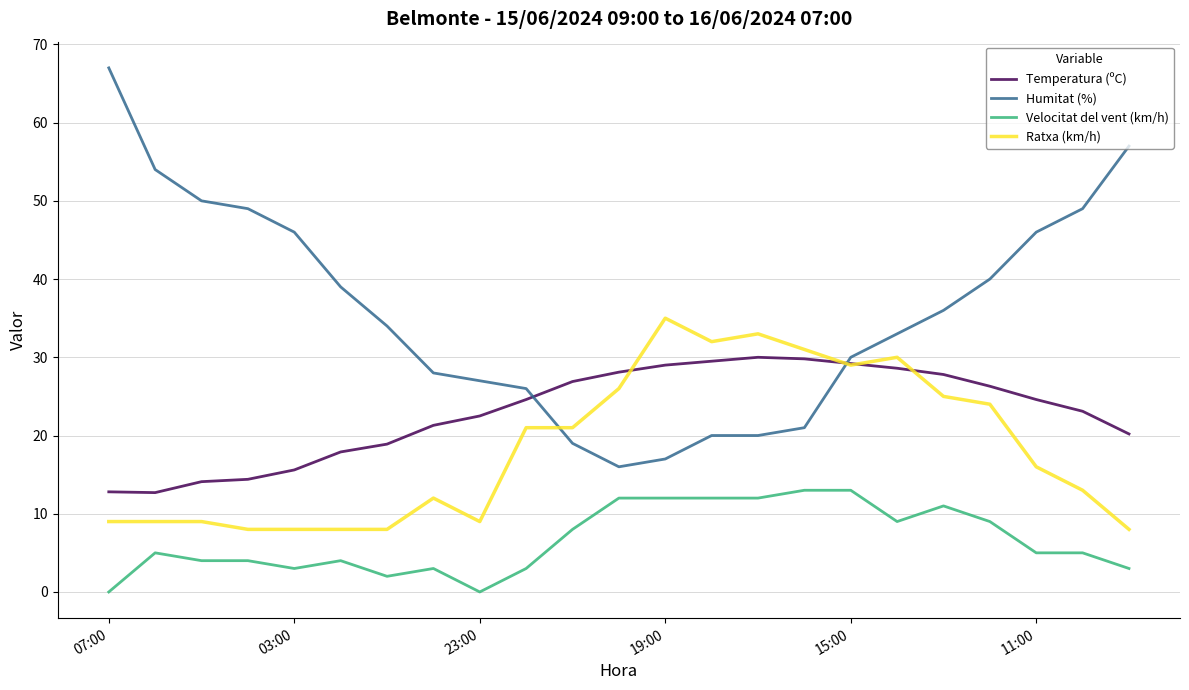

True or false: Humitat (%) and Velocitat del vent (km/h) cross at least once.

False